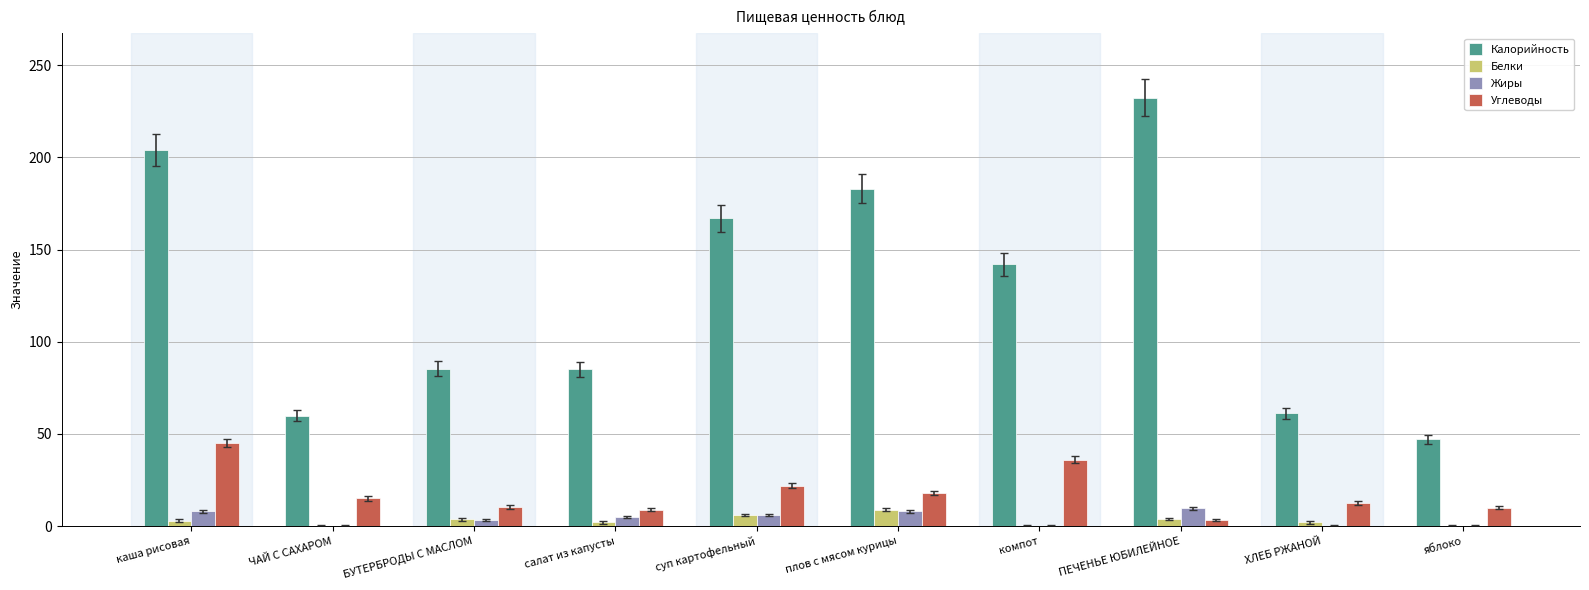

Which series has the largest total across all categories?

Калорийность